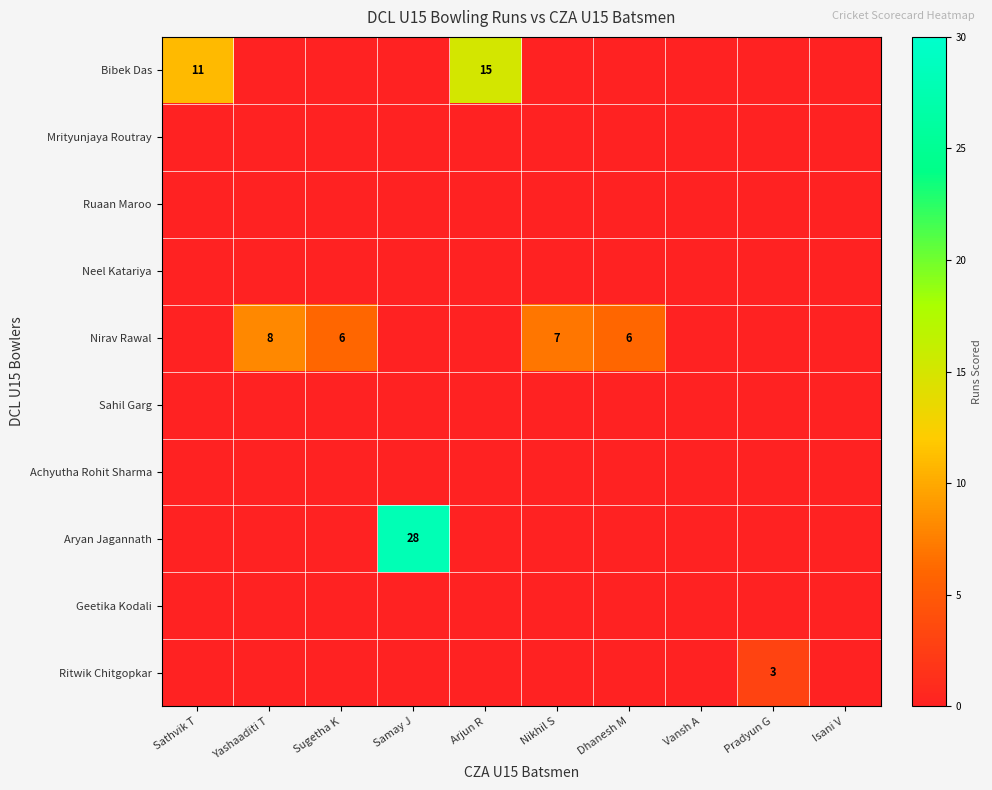

Is it true that Nirav Rawal equals 10 at Yashaaditi T?

False